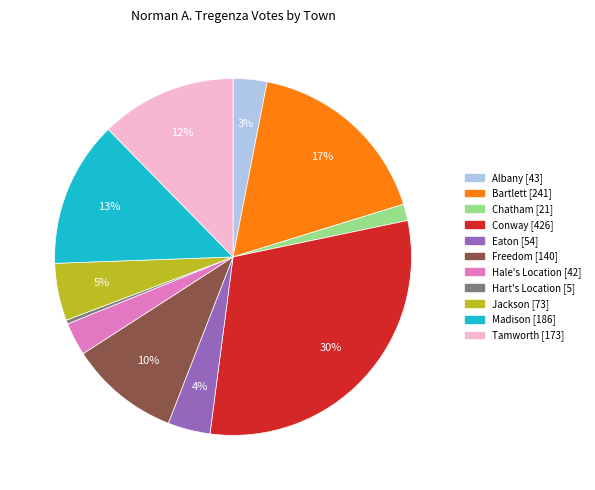

To the nearest percent, what is the difference between the Bartlett and Hart's Location slice percentages?

17%